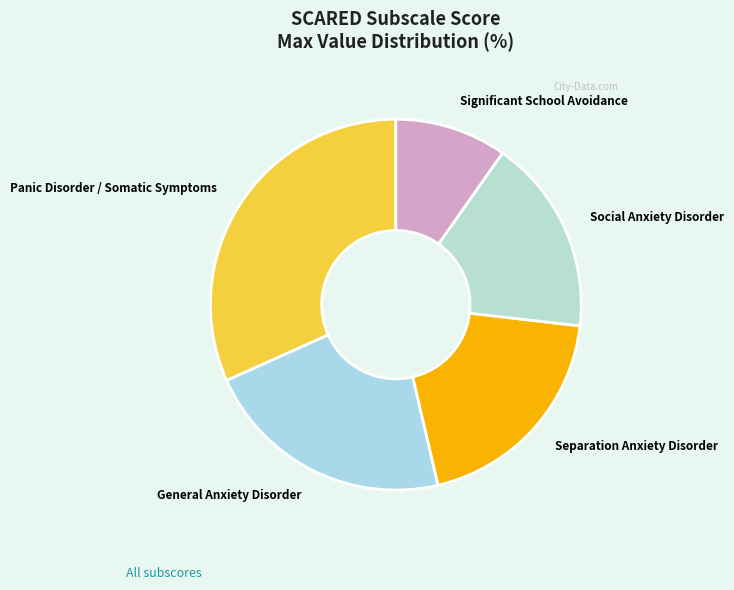

Which has a higher value, Significant School Avoidance or Separation Anxiety Disorder?

Separation Anxiety Disorder